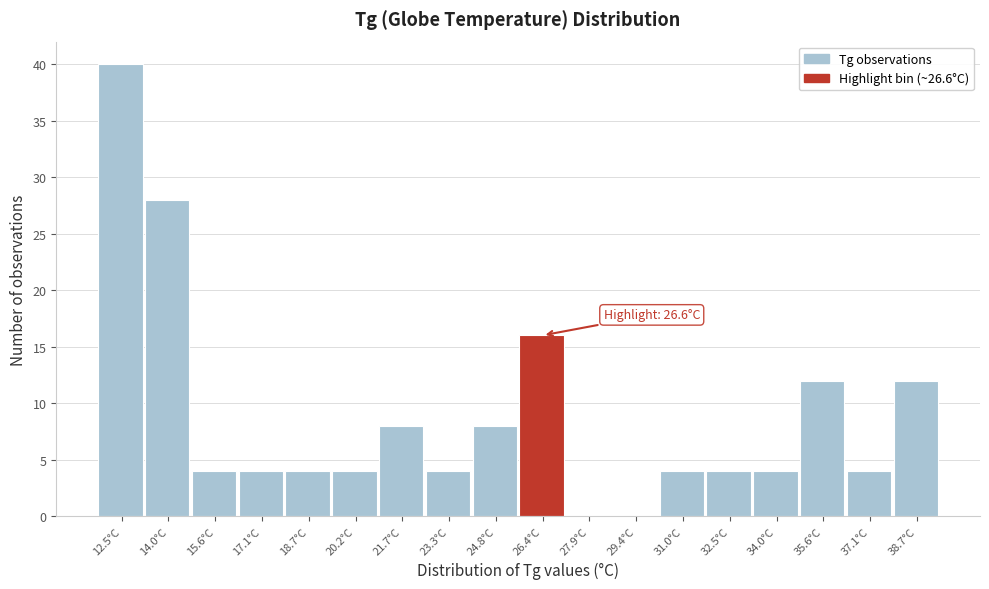

Reading left to right, extract all data points from this chart.

12.5°C=40	14.0°C=28	15.6°C=4	17.1°C=4	18.7°C=4	20.2°C=4	21.7°C=8	23.3°C=4	24.8°C=8	26.4°C=16	27.9°C=0	29.4°C=0	31.0°C=4	32.5°C=4	34.0°C=4	35.6°C=12	37.1°C=4	38.7°C=12